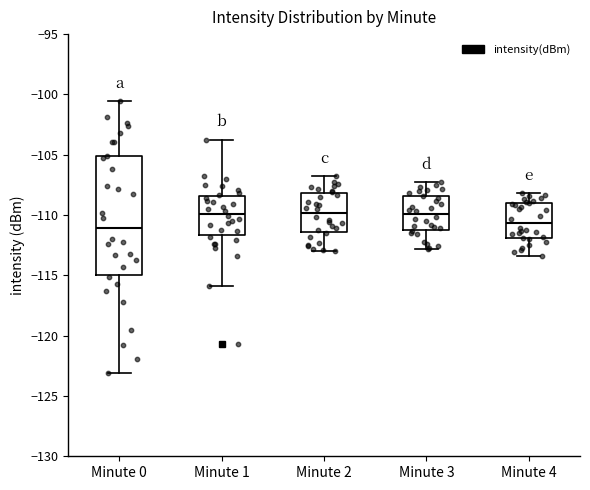

Reading left to right, transcribe this box plot: for each box, give where its median line is, the range the box spans, and where its two whiskers end, as read against the y-axis. The values are not printed on the chart, so give them approximately, as read against the axis.

Minute 0: median -111.0, box -115.0 to -105.0, whiskers -123.0 to -100.5
Minute 1: median -110.0, box -111.5 to -108.5, whiskers -116.0 to -104.0
Minute 2: median -110.0, box -111.5 to -108.0, whiskers -113.0 to -107.0
Minute 3: median -110.0, box -111.0 to -108.5, whiskers -113.0 to -107.5
Minute 4: median -110.5, box -112.0 to -109.0, whiskers -113.5 to -108.0